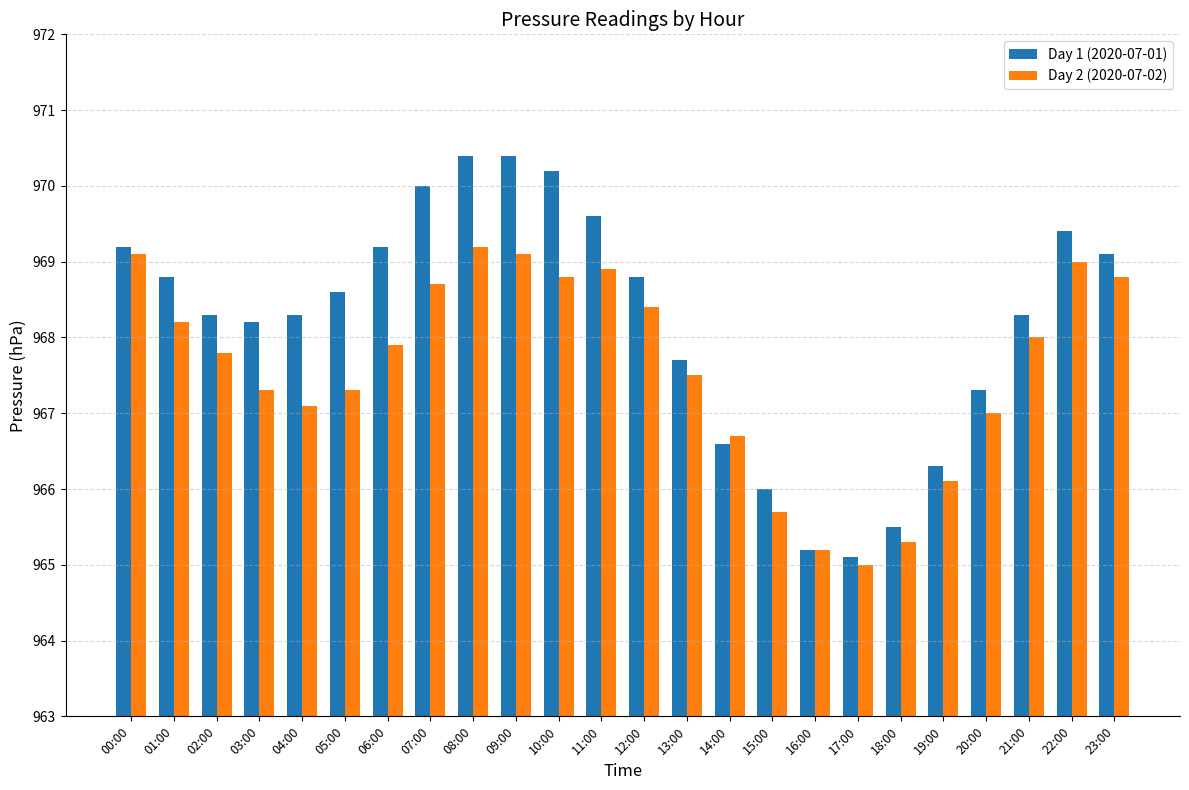

True or false: Day 2 (2020-07-02) has a value of 408.8 at 15:00.

False